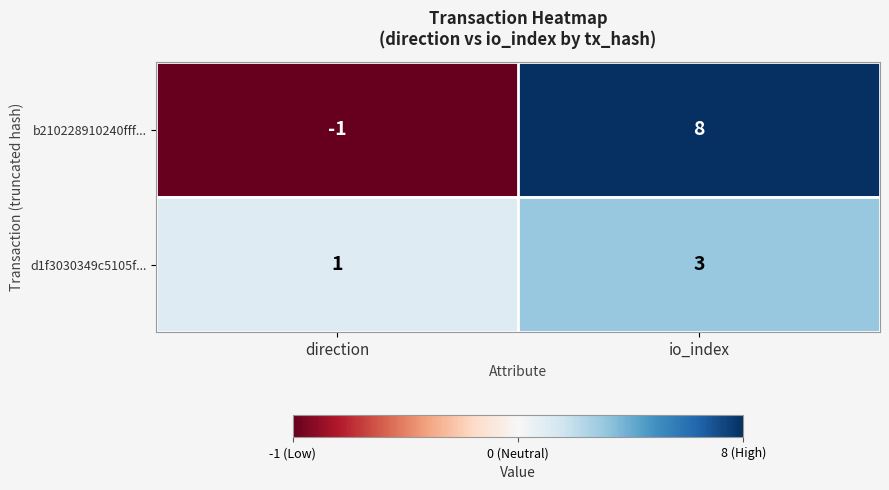

What is the sum of the d1f3030349c5105f... values at direction and io_index?

4